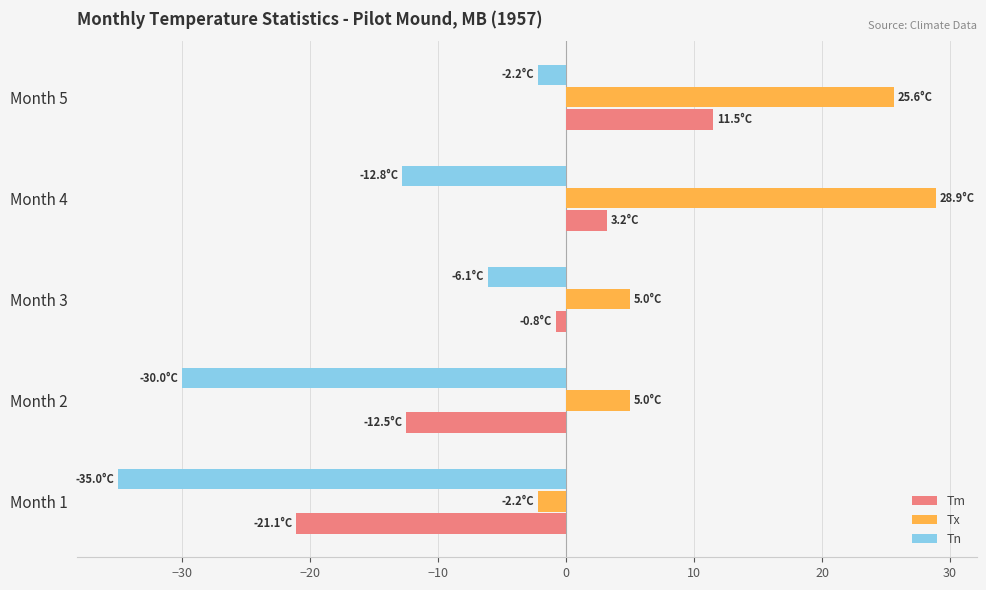

What is the spread (max minus min) of values at Month 2?

35.0